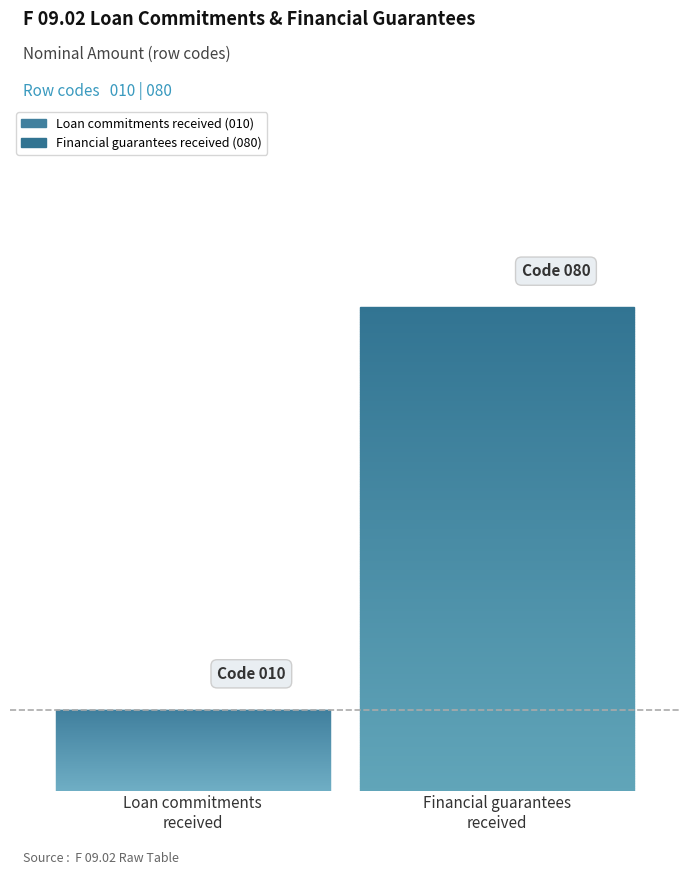

Rank the categories by value from lowest to highest.

Loan commitments received, Financial guarantees received